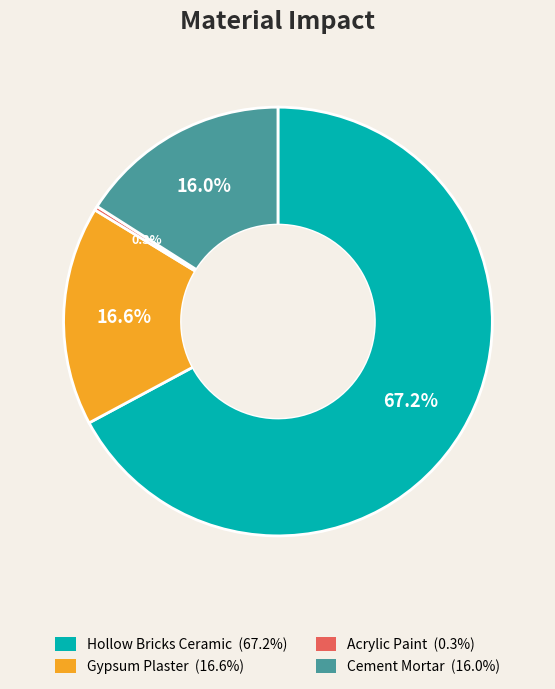

Is there a majority slice in this chart?

Yes